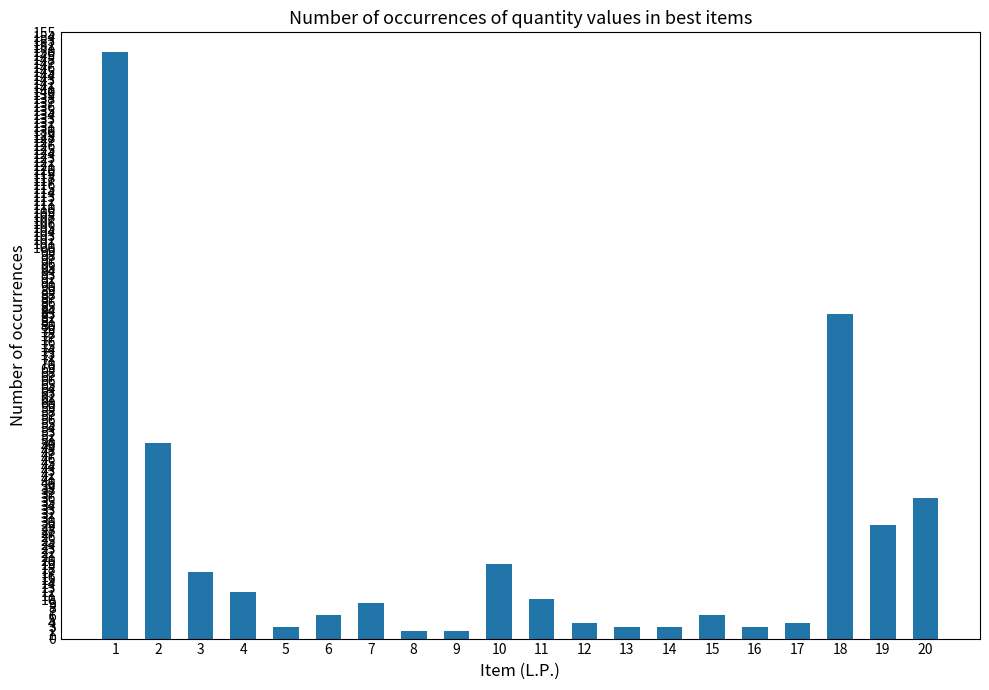

Where does the data first go above 9?

1